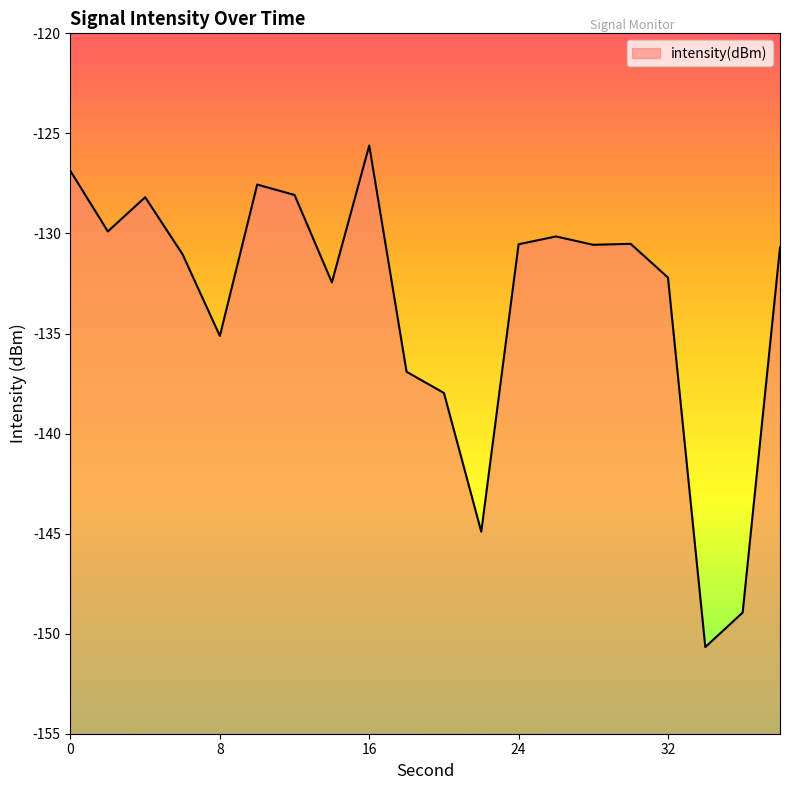

At which category does the chart reach its peak across all series?

16